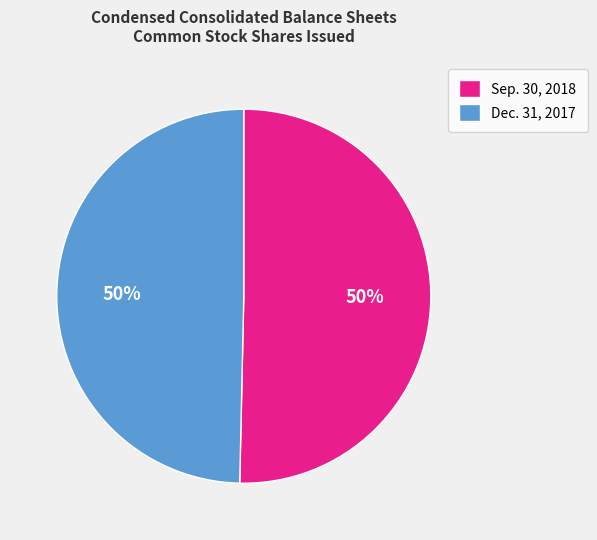

How many slices are in this pie chart?

2